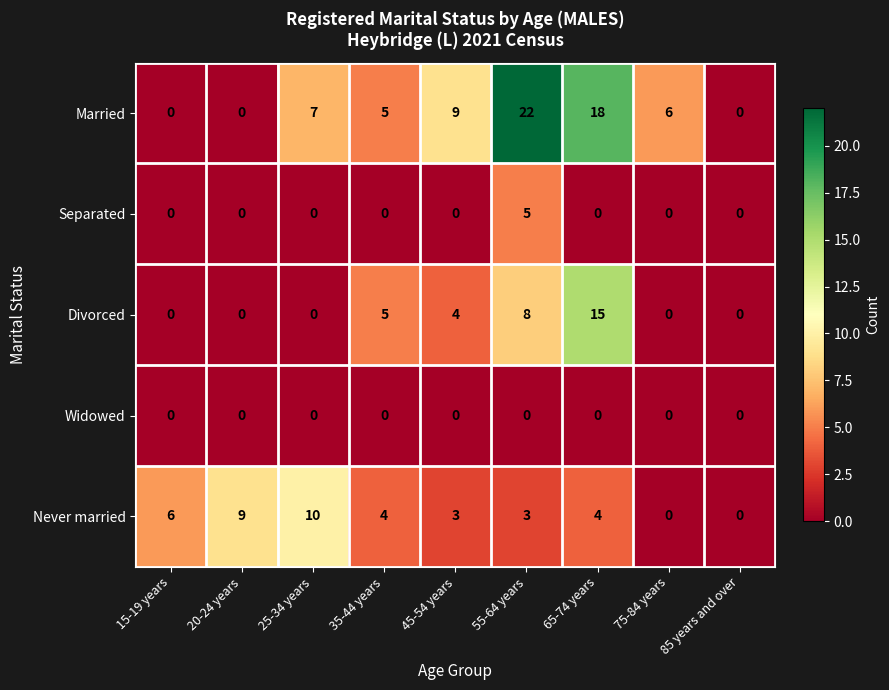

What is the difference between the highest and lowest values at 25-34 years?

10